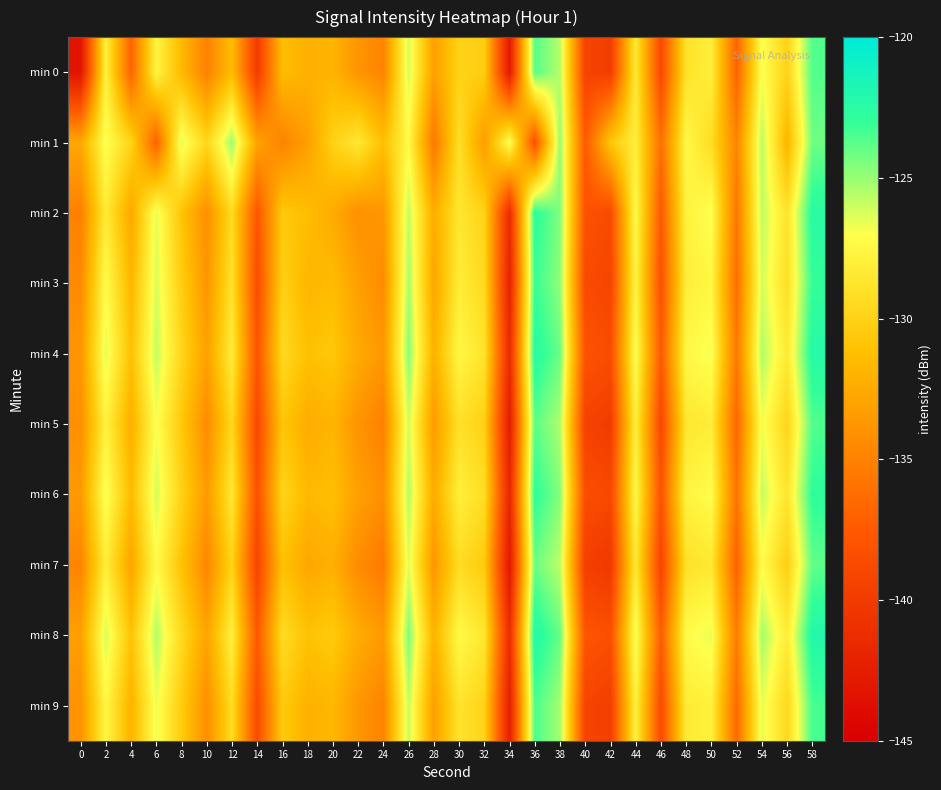

At 38, list the series in order from largest to smallest.

min 8, min 4, min 2, min 6, min 3, min 1, min 9, min 5, min 0, min 7